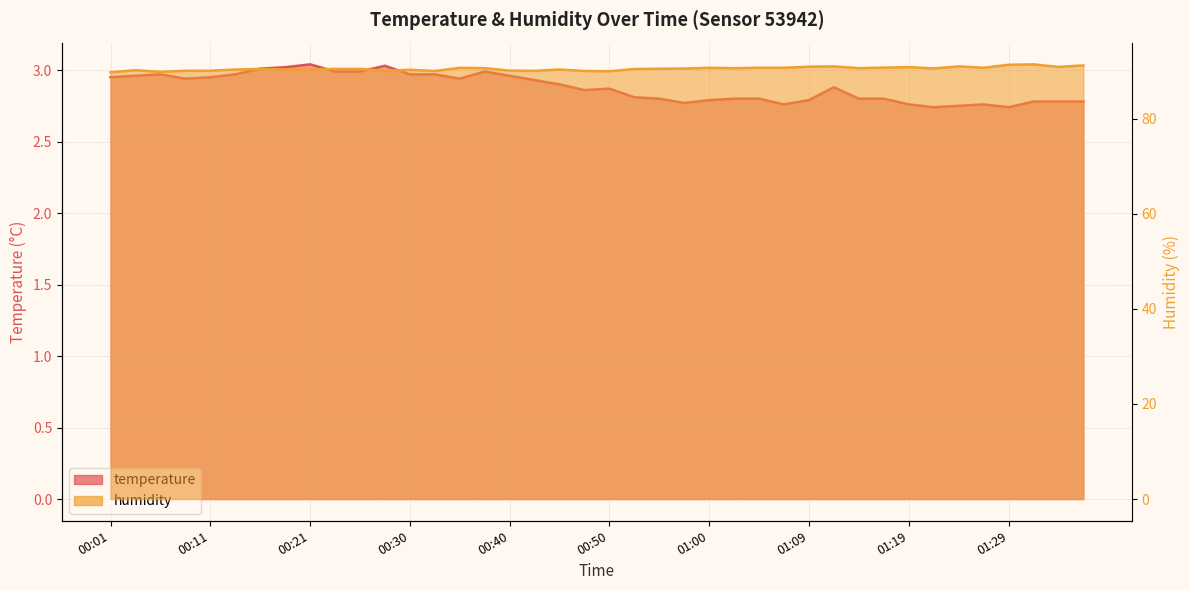

What is the spread (max minus min) of values at 00:50?

87.1